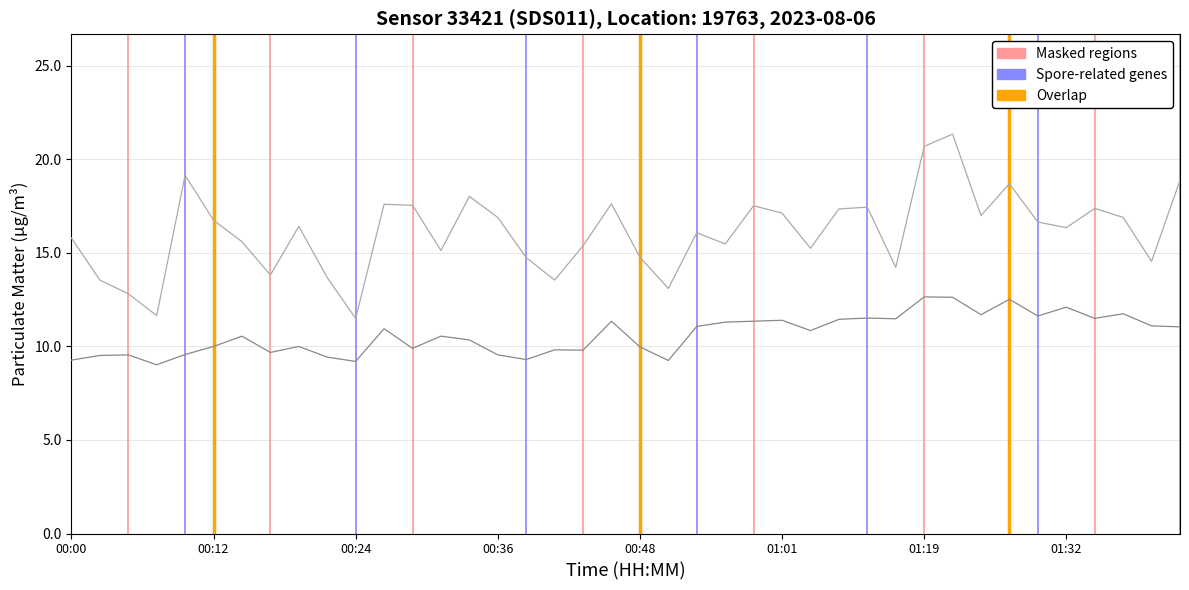

What is the smallest value displayed?

9.0